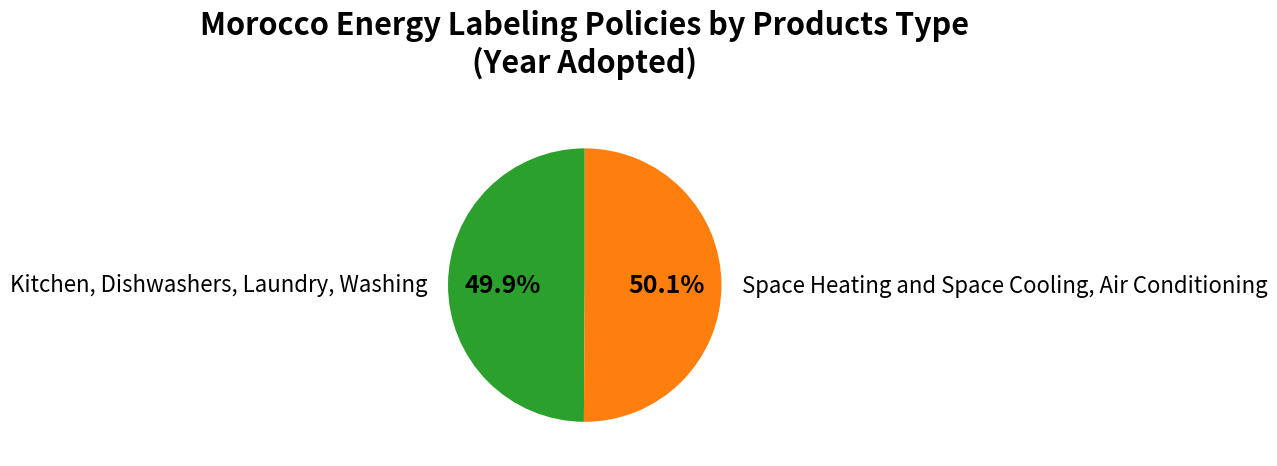

Rank the categories by value from highest to lowest.

Space Heating and Space Cooling, Air Conditioning, Kitchen, Dishwashers, Laundry, Washing